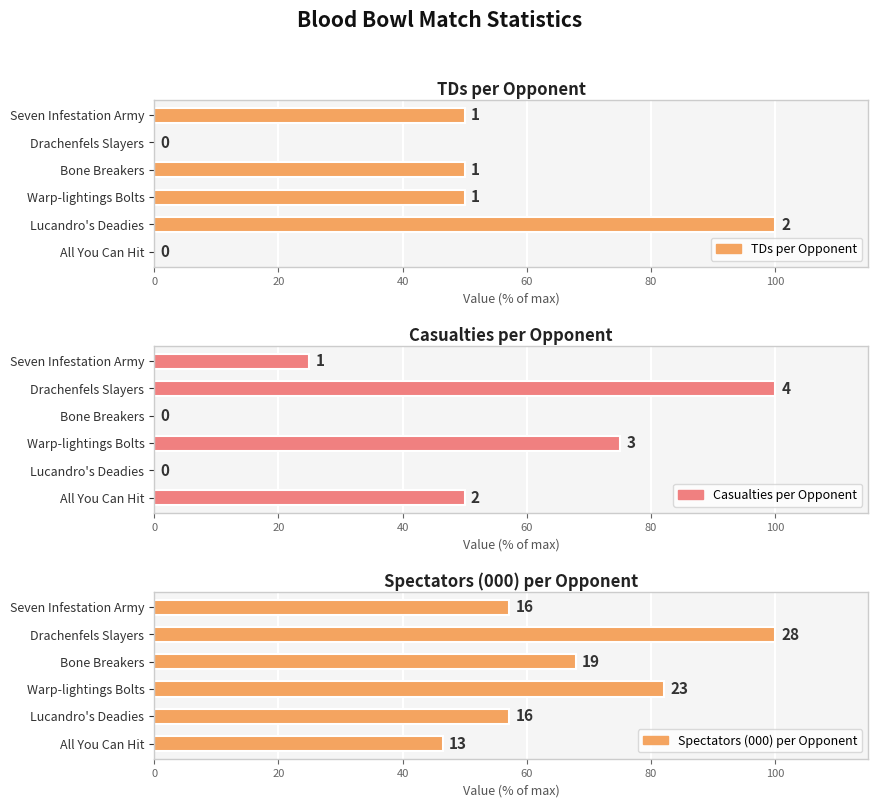

Reading left to right, list all the values displayed in this chart.

TDs: All You Can Hit=0	Lucandro's Deadies=2	Warp-lightings Bolts=1	Bone Breakers=1	Drachenfels Slayers=0	Seven Infestation Army=1
Cas: All You Can Hit=2	Lucandro's Deadies=0	Warp-lightings Bolts=3	Bone Breakers=0	Drachenfels Slayers=4	Seven Infestation Army=1
Spettatori: All You Can Hit=13	Lucandro's Deadies=16	Warp-lightings Bolts=23	Bone Breakers=19	Drachenfels Slayers=28	Seven Infestation Army=16